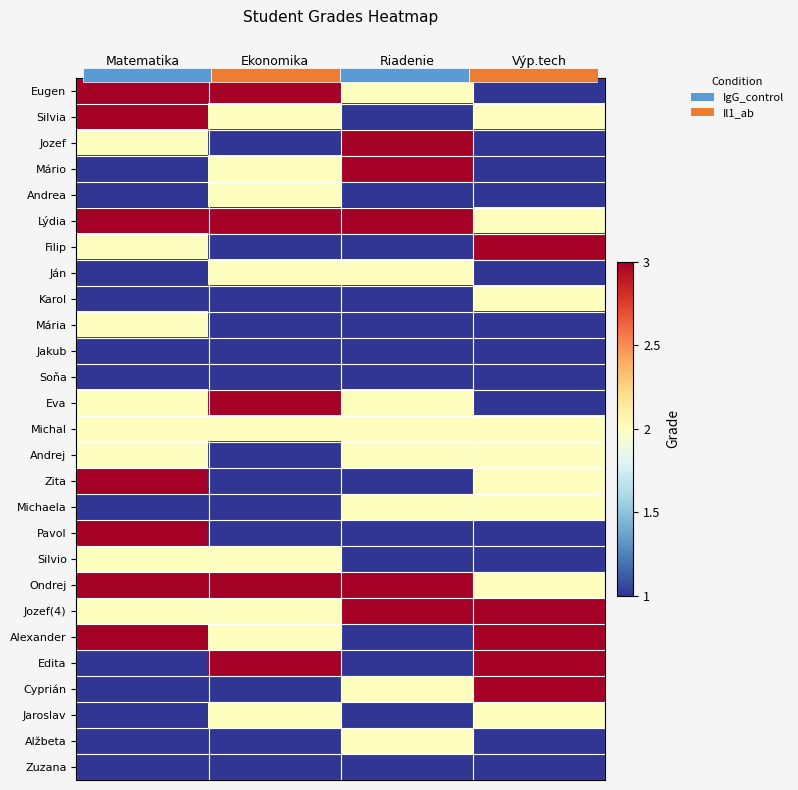

At which label is Michaela closest to 1?

Matematika